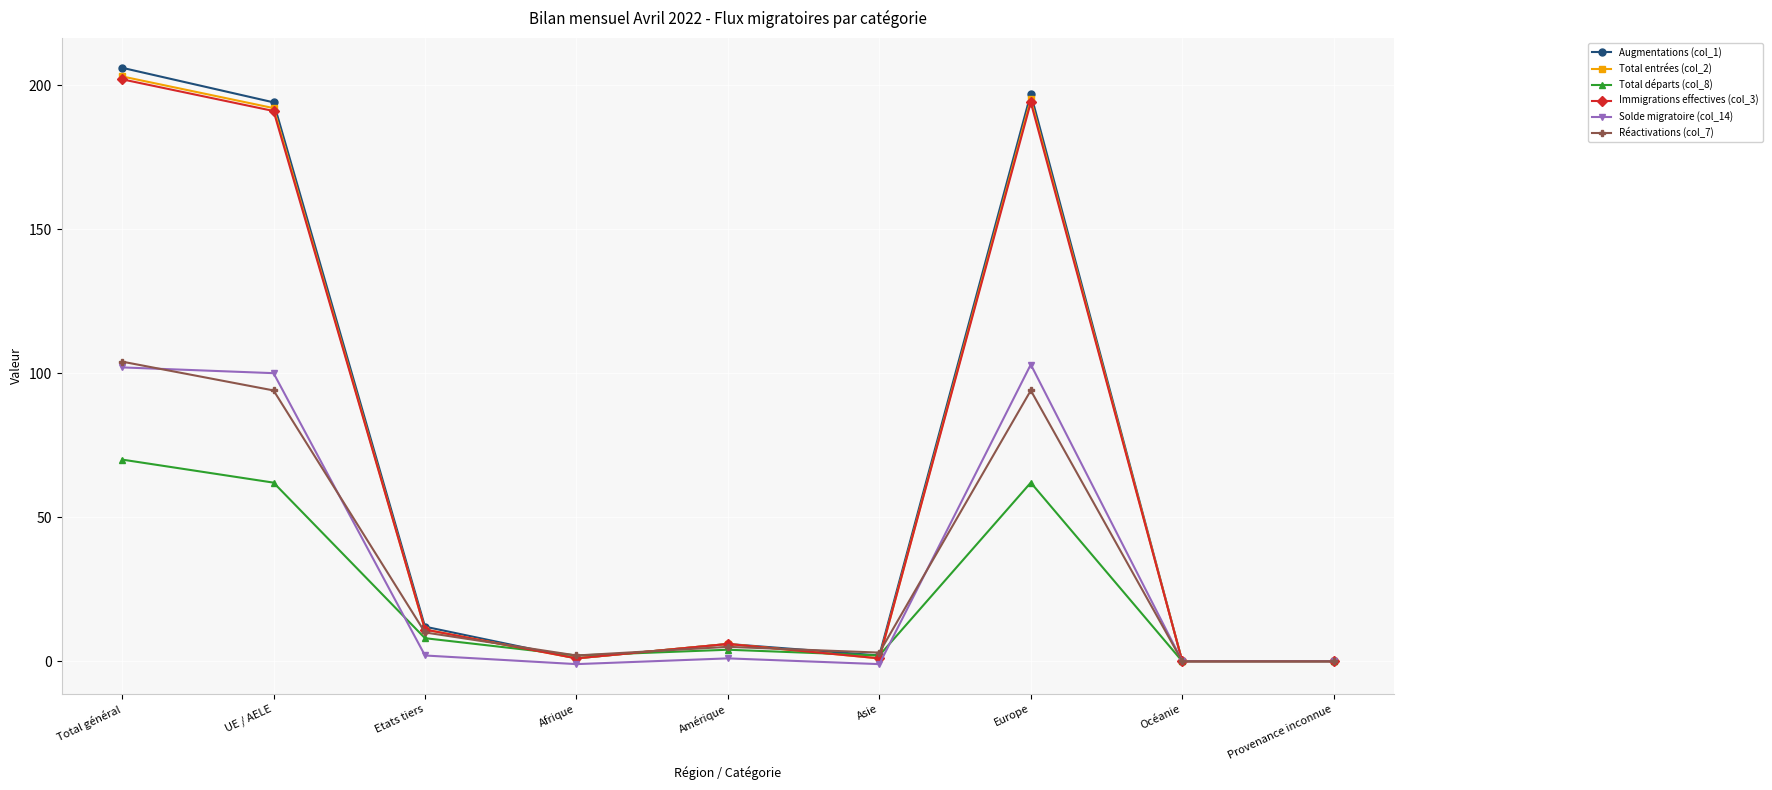

What is the smallest value displayed?

-1